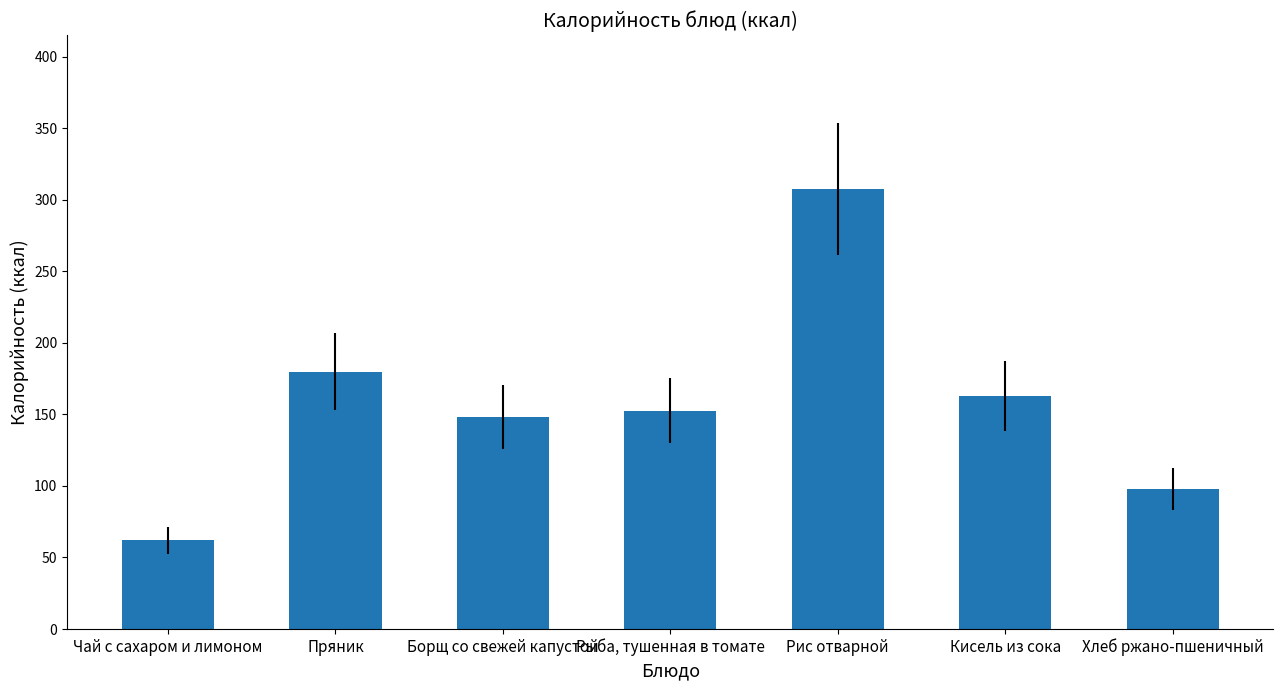

Where does the data first go above 152?

Пряник